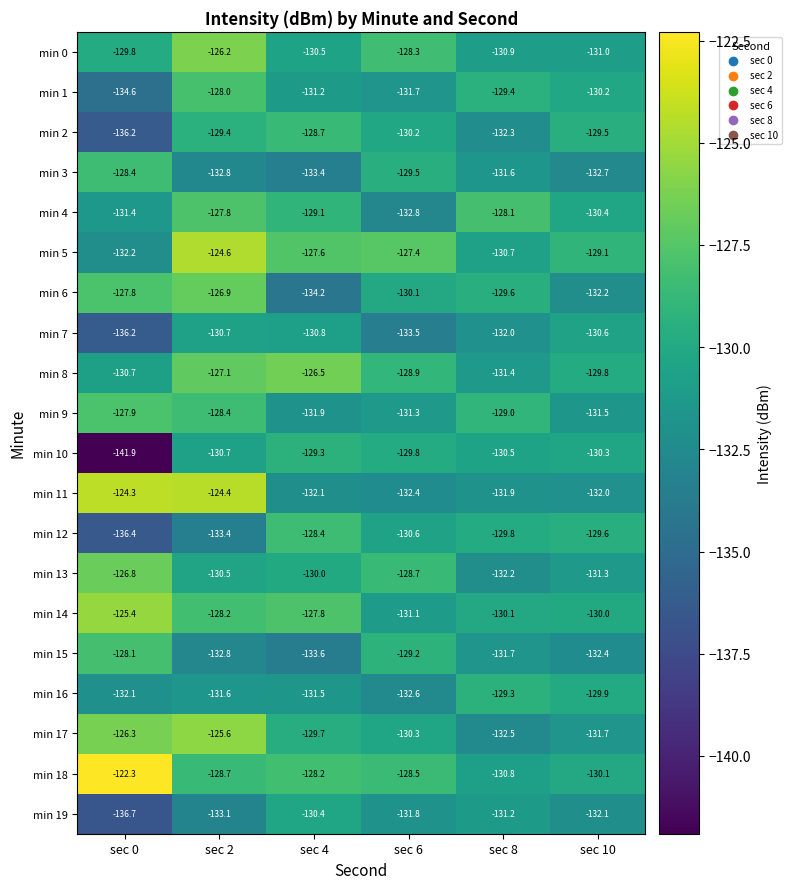

Rank the series at sec 8 from highest to lowest value.

min 4, min 9, min 16, min 1, min 6, min 12, min 14, min 10, min 5, min 18, min 0, min 19, min 8, min 3, min 15, min 11, min 7, min 13, min 2, min 17